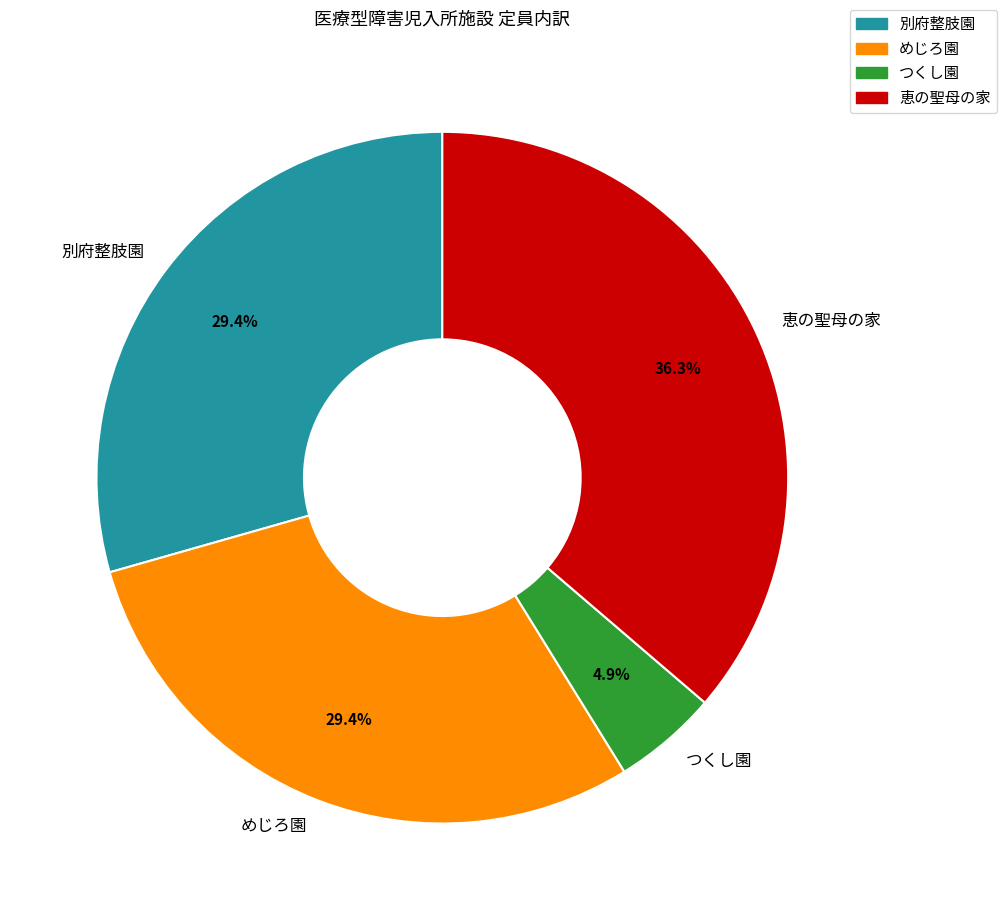

Do つくし園 and めじろ園 together represent more than half of the pie?

No